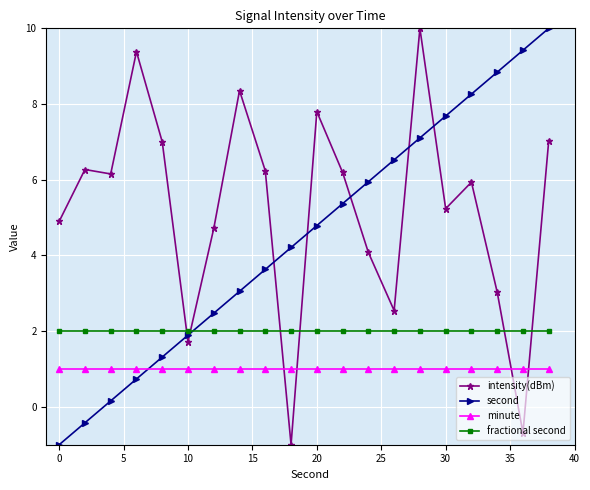

True or false: fractional second and minute intersect in this chart.

False